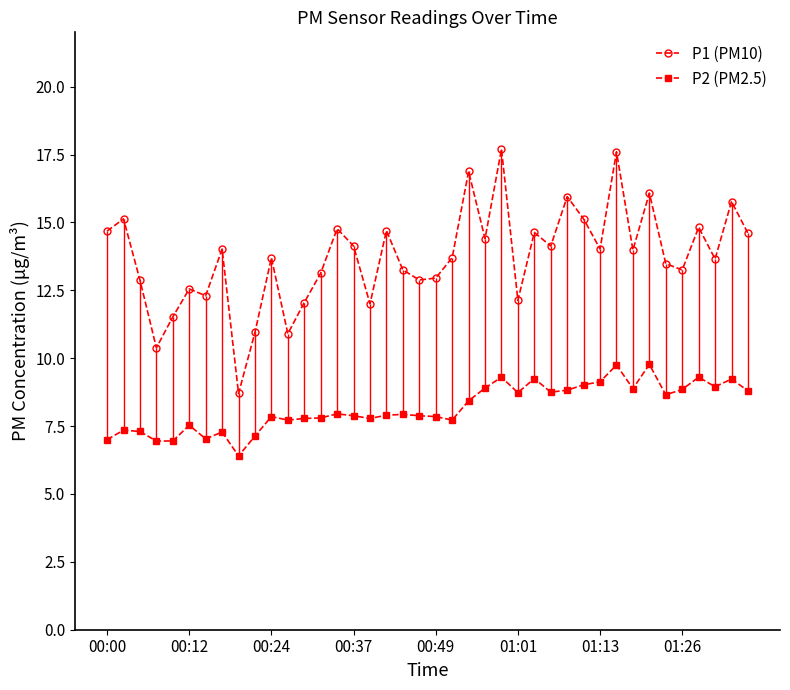

At which category is the sum across all series the highest?

31